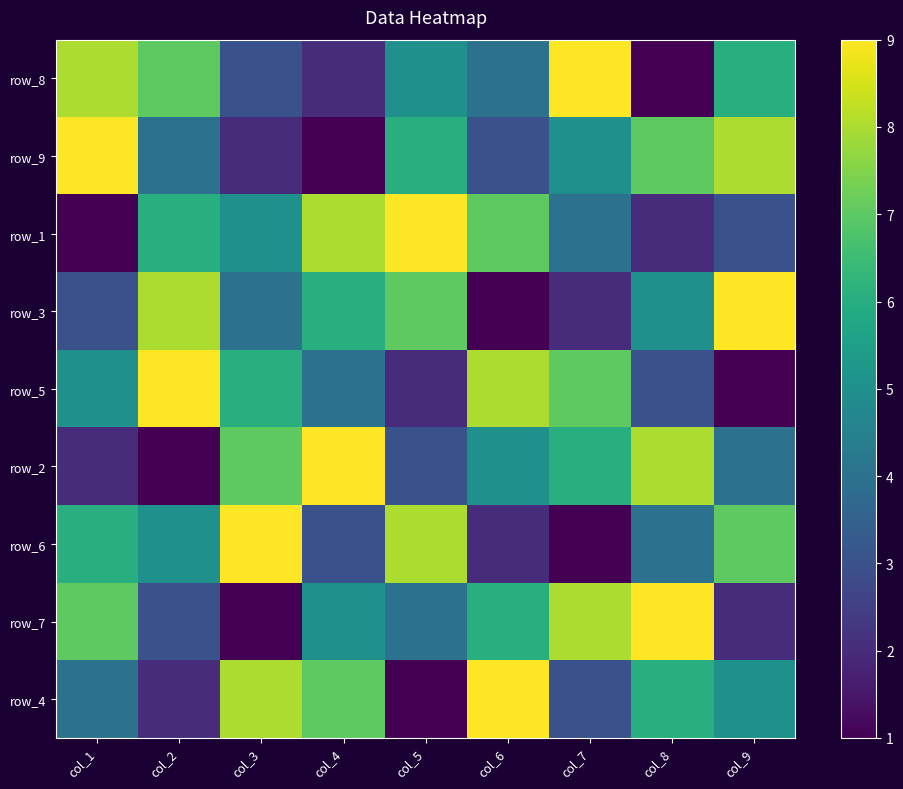

How many series are shown in this chart?

9